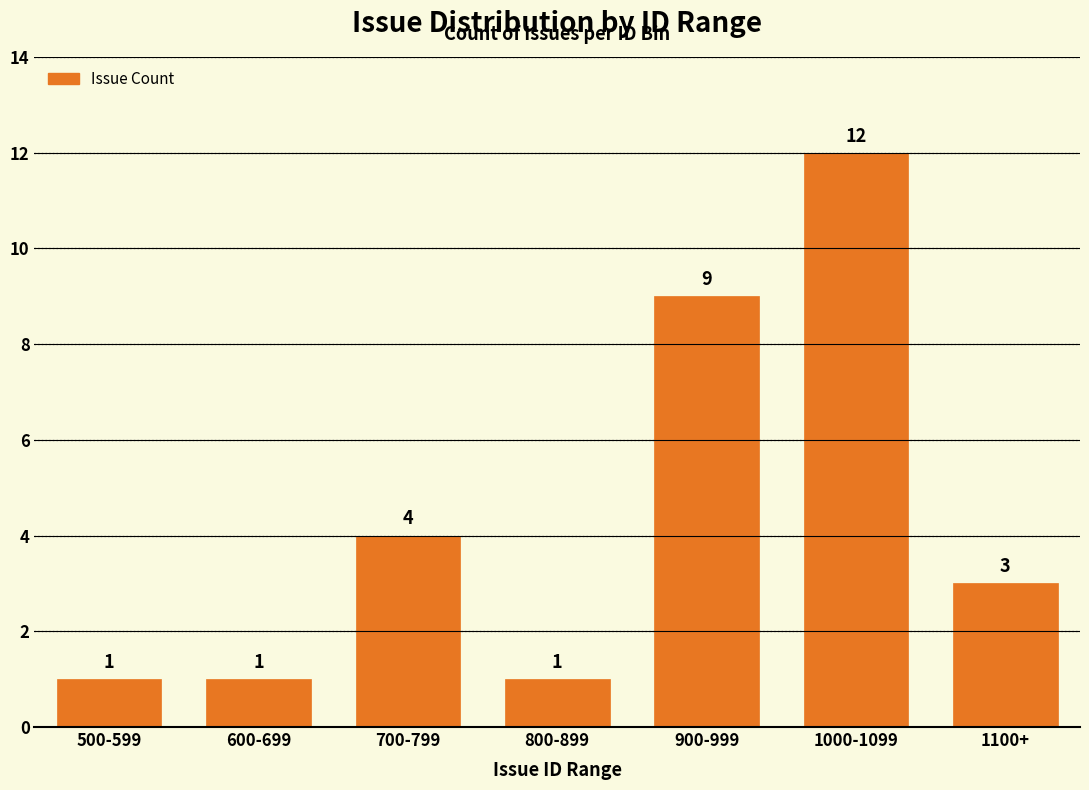

Reading left to right, transcribe all the data shown in this chart.

500-599=1	600-699=1	700-799=4	800-899=1	900-999=9	1000-1099=12	1100+=3